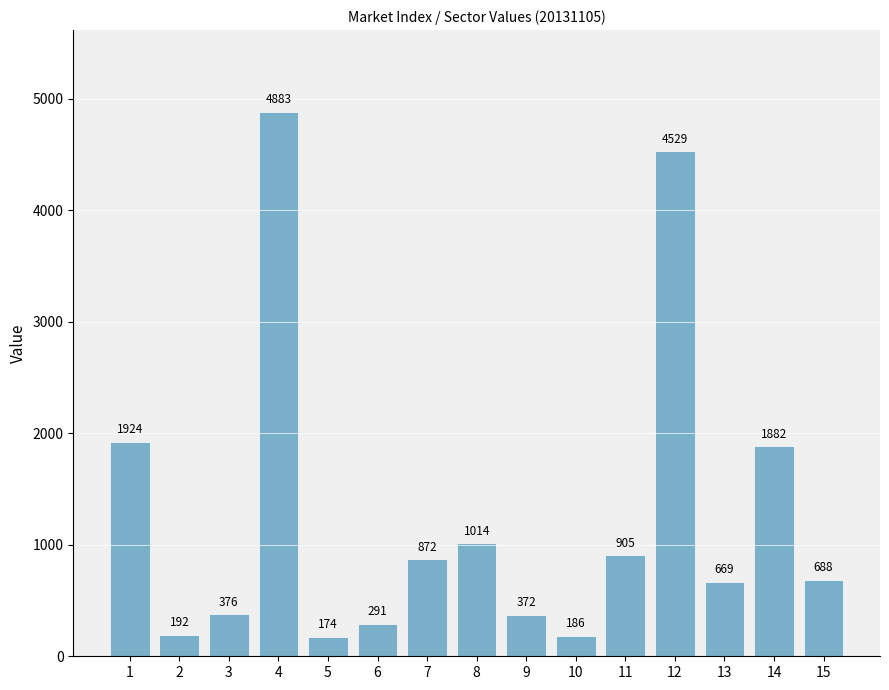

What is the change in value from 6 to 11?

+614